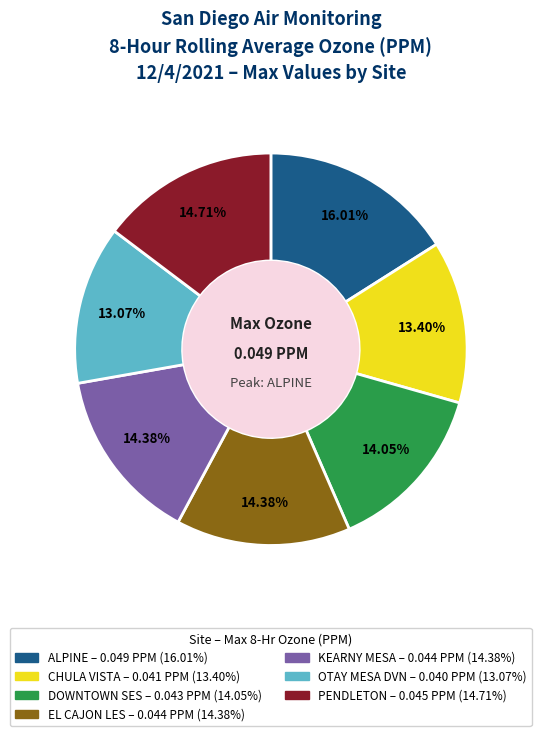

What percentage is the PENDLETON slice, to the nearest percent?

15%